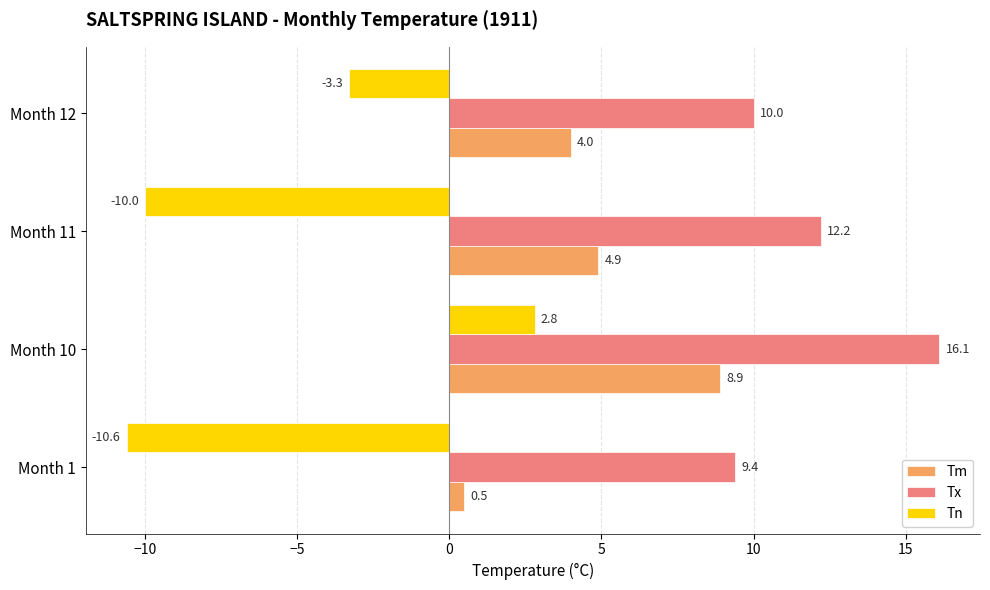

How many values in the Tn series exceed -3?

1